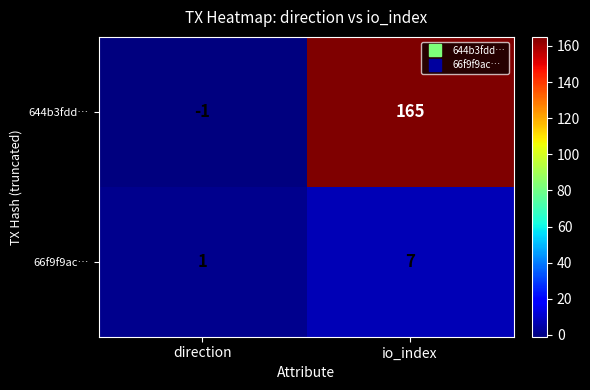

What is the total value across all series at io_index?

172